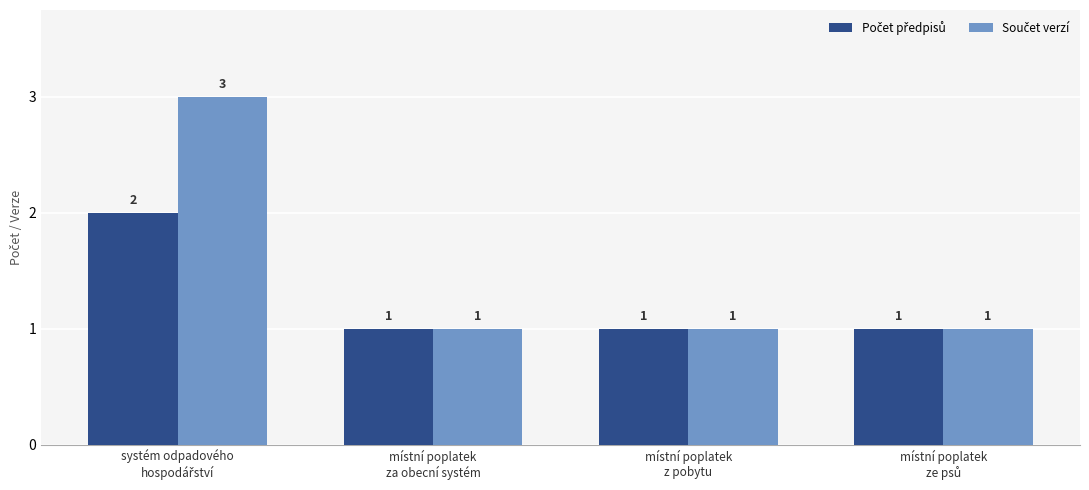

Which series has the widest spread of values?

Součet verzí